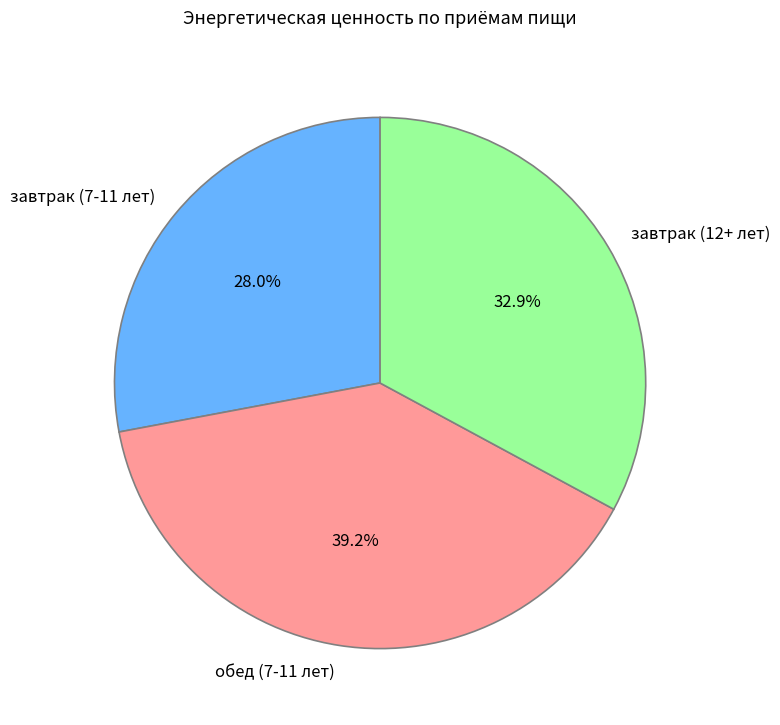

Does завтрак (7-11 лет) represent more than half of the total?

No